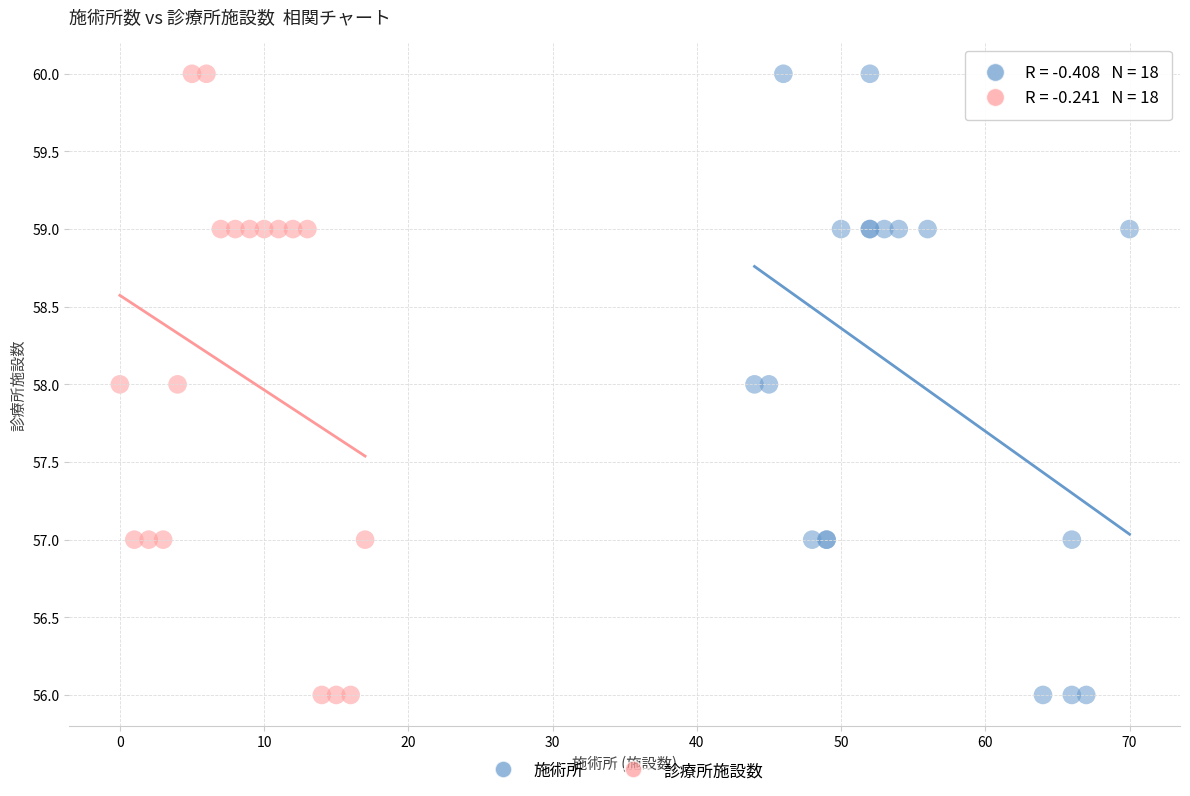

What are all the series names shown in the legend?

施術所, 診療所施設数